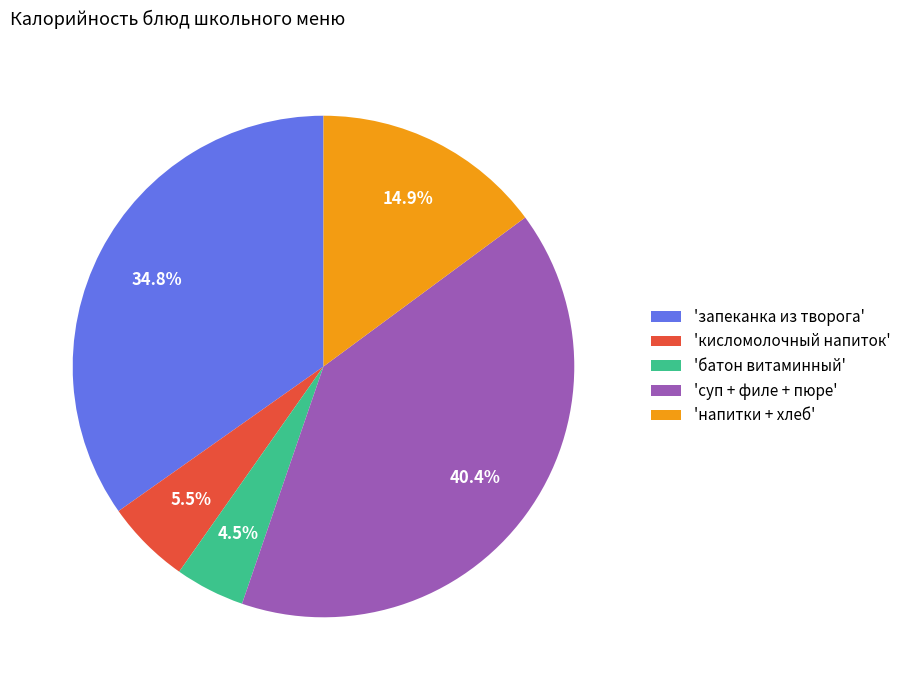

Does 'батон витаминный' account for over 50% of the chart?

No